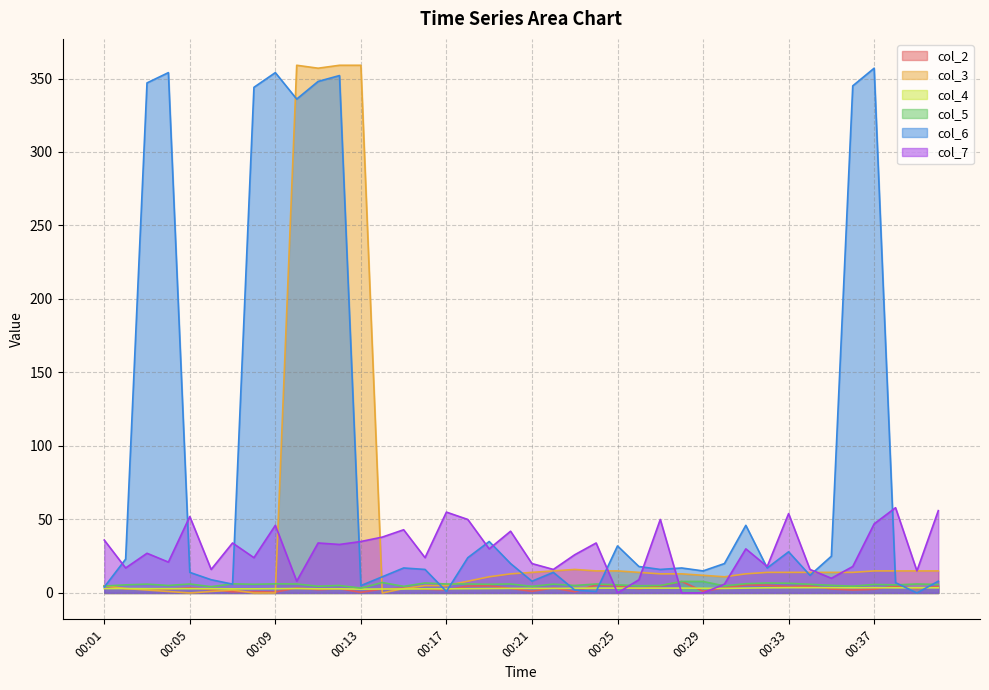

Rank the series by their maximum value, from highest to lowest.

col_3, col_6, col_7, col_2, col_5, col_4